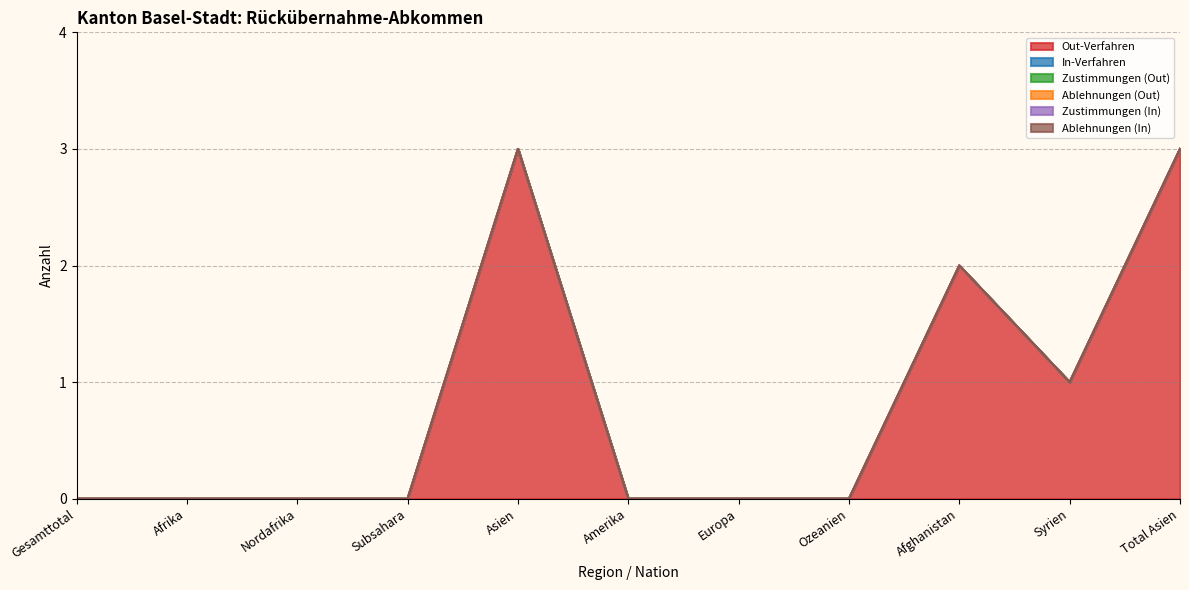

Reading left to right, list all the values displayed in this chart.

Out-Verfahren: Gesamttotal=0	Afrika=0	Nordafrika=0	Subsahara=0	Asien=3	Amerika=0	Europa=0	Ozeanien=0	Afghanistan=2	Syrien=1	Total Asien=3
In-Verfahren: Gesamttotal=0	Afrika=0	Nordafrika=0	Subsahara=0	Asien=0	Amerika=0	Europa=0	Ozeanien=0	Afghanistan=0	Syrien=0	Total Asien=0
Zustimmungen (Out): Gesamttotal=0	Afrika=0	Nordafrika=0	Subsahara=0	Asien=0	Amerika=0	Europa=0	Ozeanien=0	Afghanistan=0	Syrien=0	Total Asien=0
Ablehnungen (Out): Gesamttotal=0	Afrika=0	Nordafrika=0	Subsahara=0	Asien=0	Amerika=0	Europa=0	Ozeanien=0	Afghanistan=0	Syrien=0	Total Asien=0
Zustimmungen (In): Gesamttotal=0	Afrika=0	Nordafrika=0	Subsahara=0	Asien=0	Amerika=0	Europa=0	Ozeanien=0	Afghanistan=0	Syrien=0	Total Asien=0
Ablehnungen (In): Gesamttotal=0	Afrika=0	Nordafrika=0	Subsahara=0	Asien=0	Amerika=0	Europa=0	Ozeanien=0	Afghanistan=0	Syrien=0	Total Asien=0